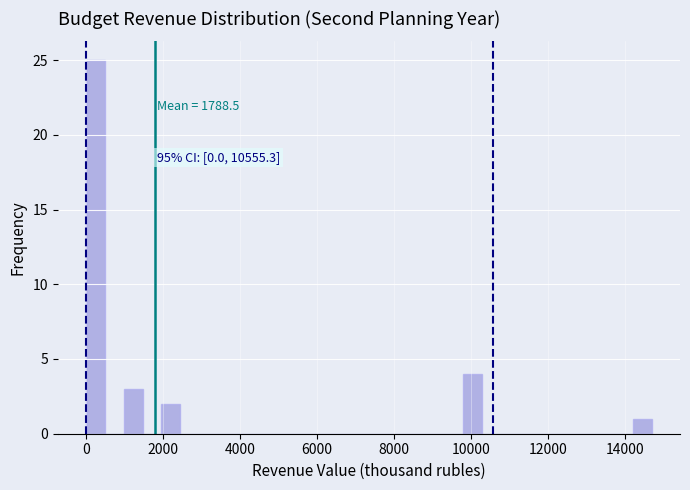

Around what value on the x-axis is the tallest bar? Give the approximate position of its centre, as read against the axis.

200